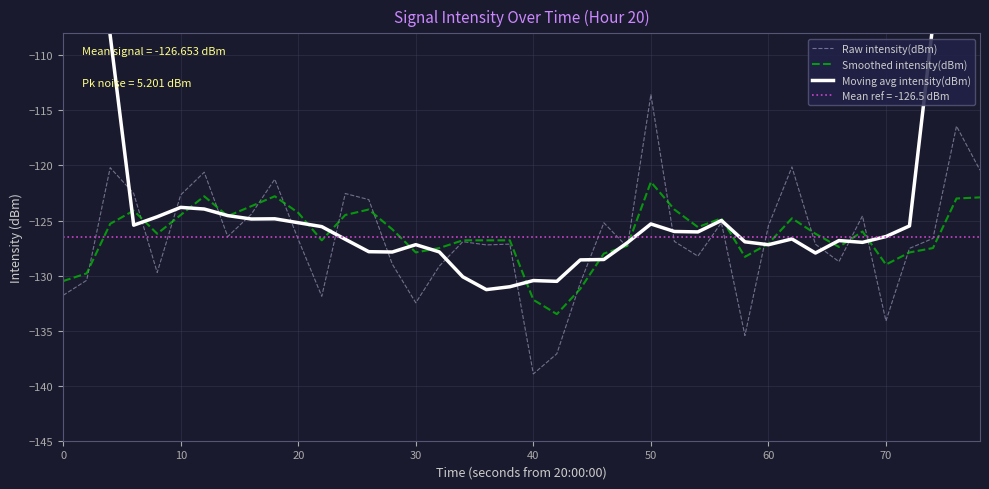

How many interior local peaks does the Raw intensity(dBm) series have?

12